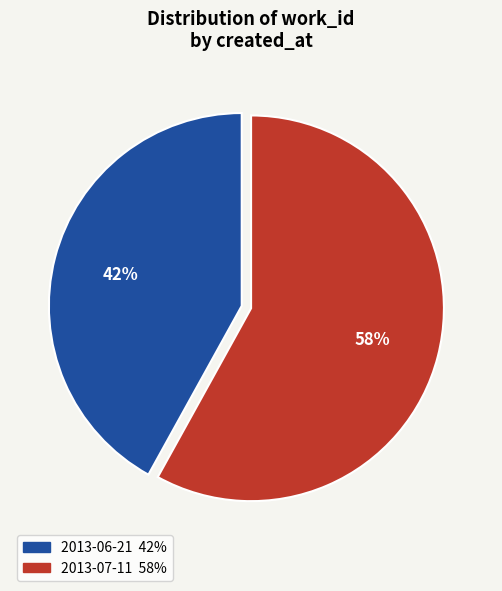

To the nearest percent, what portion does 2013-07-11 represent?

58%